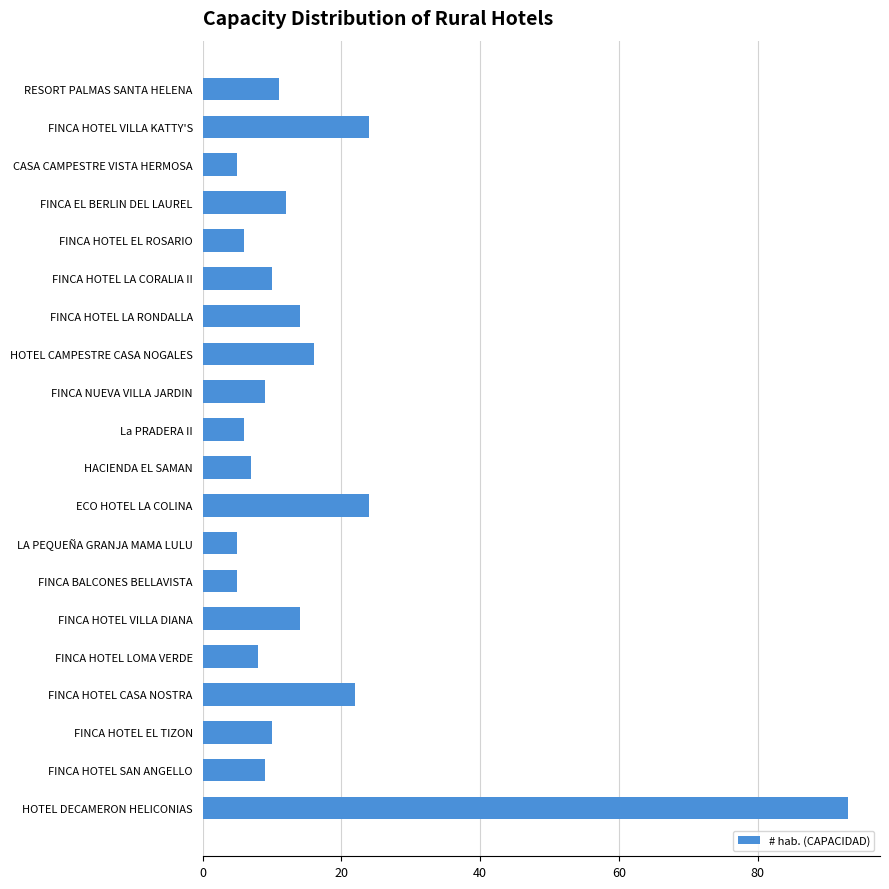

What is the average value?

16